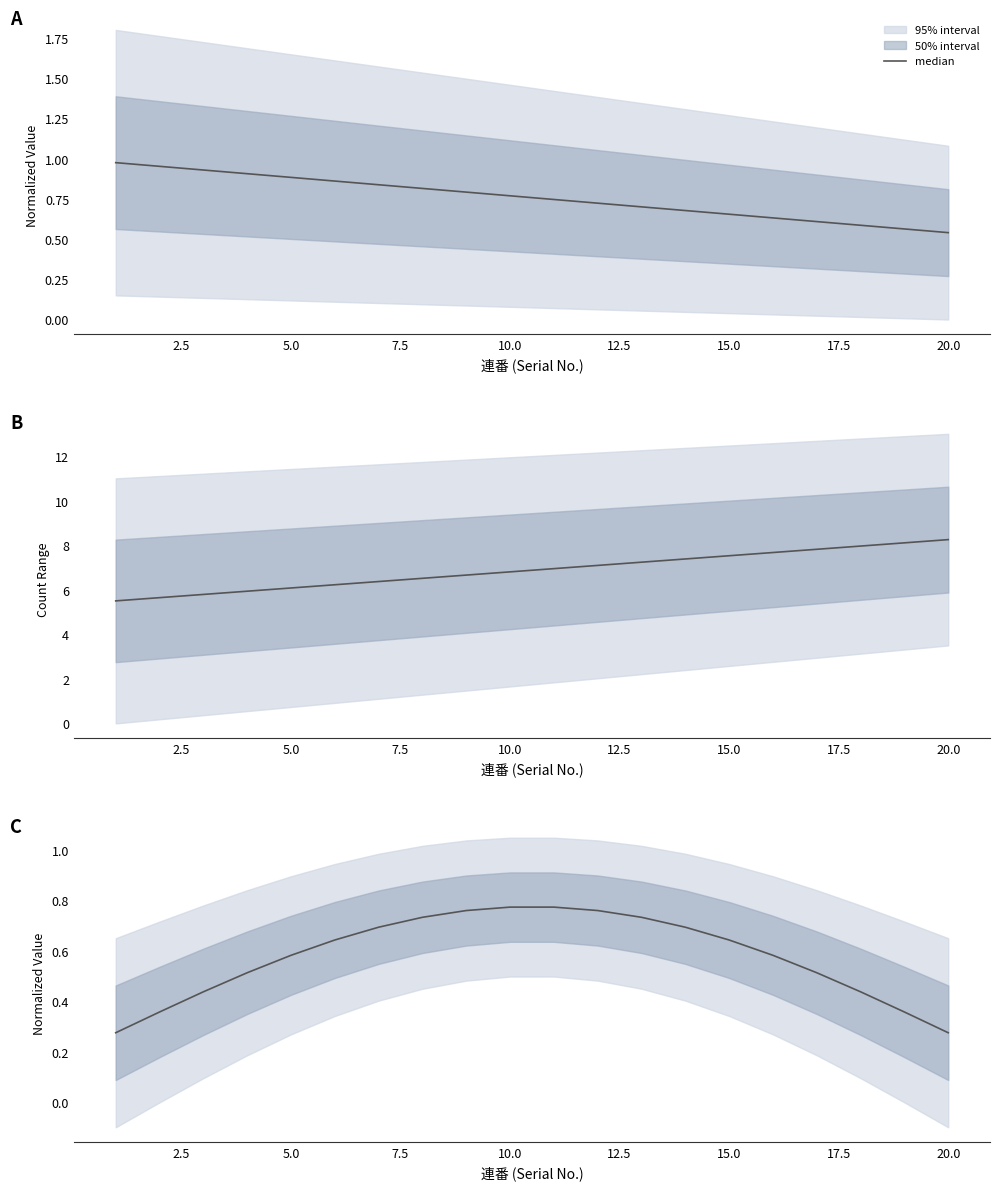

How many lines are shown in the chart?

1